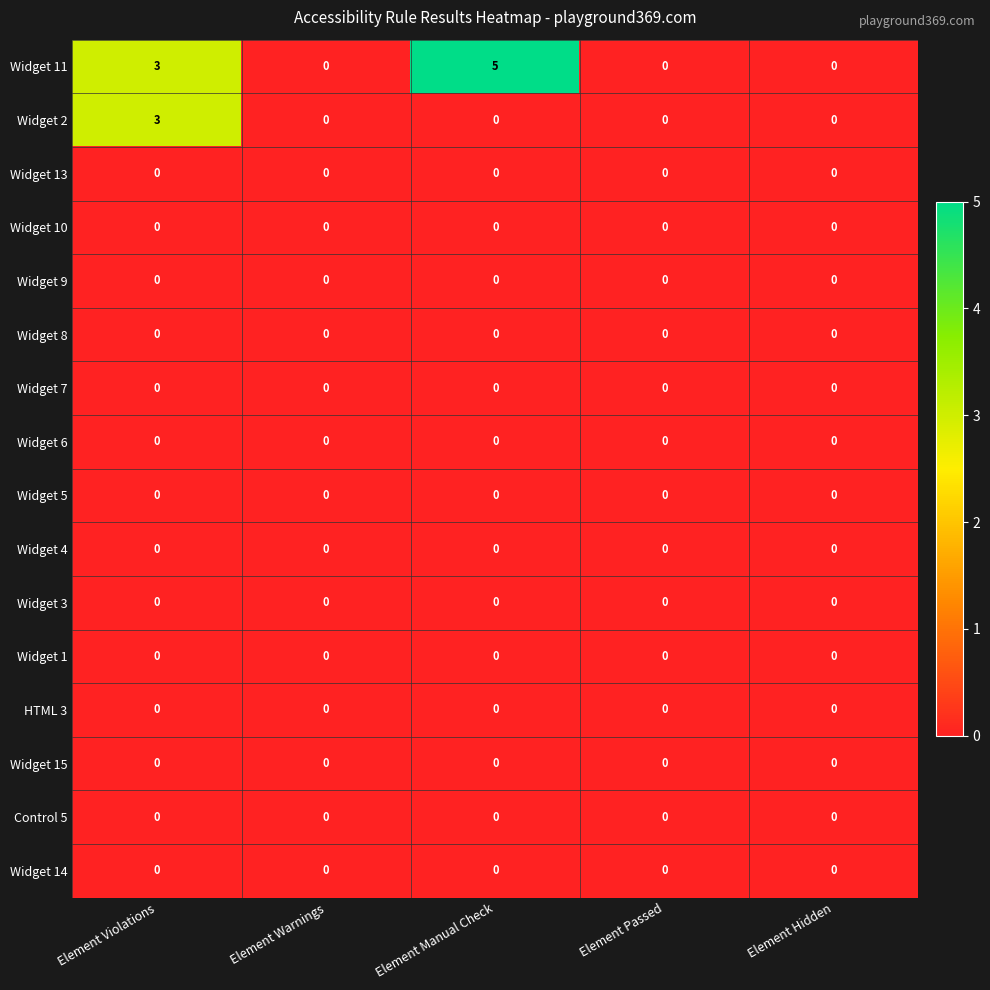

At which category is the sum across all series the highest?

Element Violations